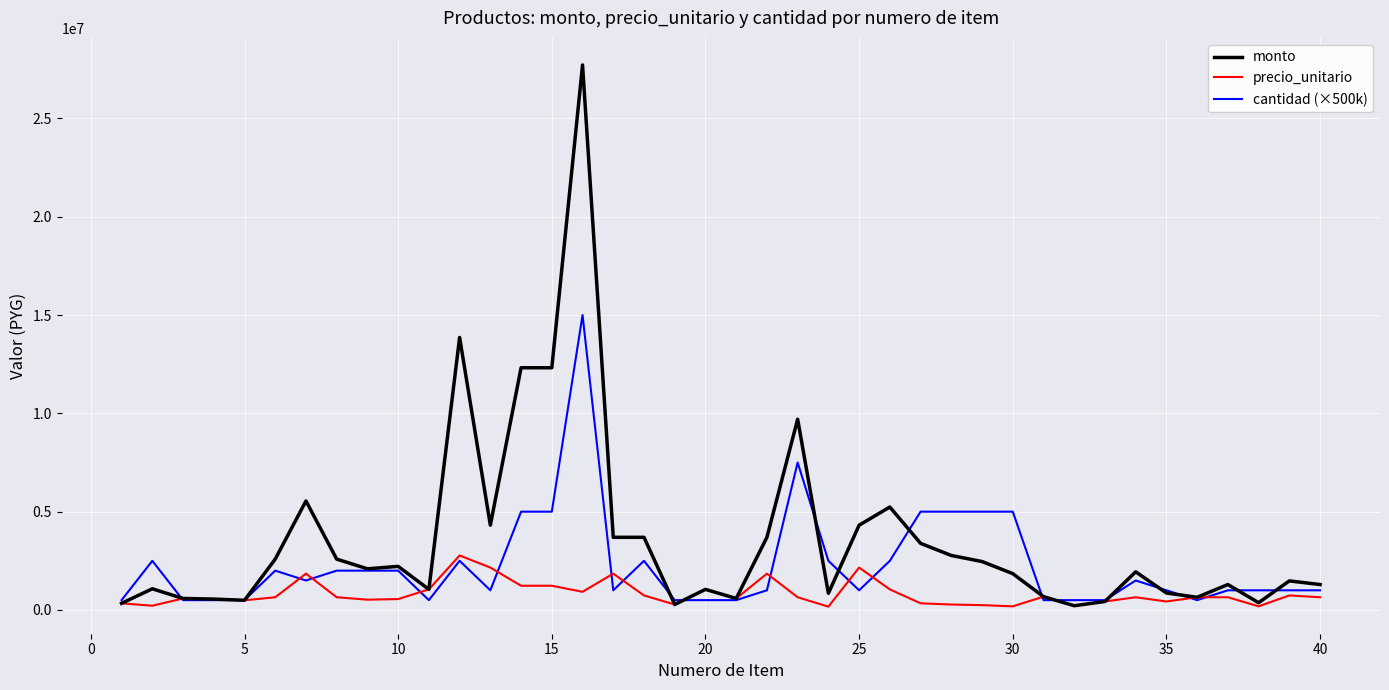

Rank the series by their average value, from lowest to highest.

precio_unitario, cantidad (×500k), monto